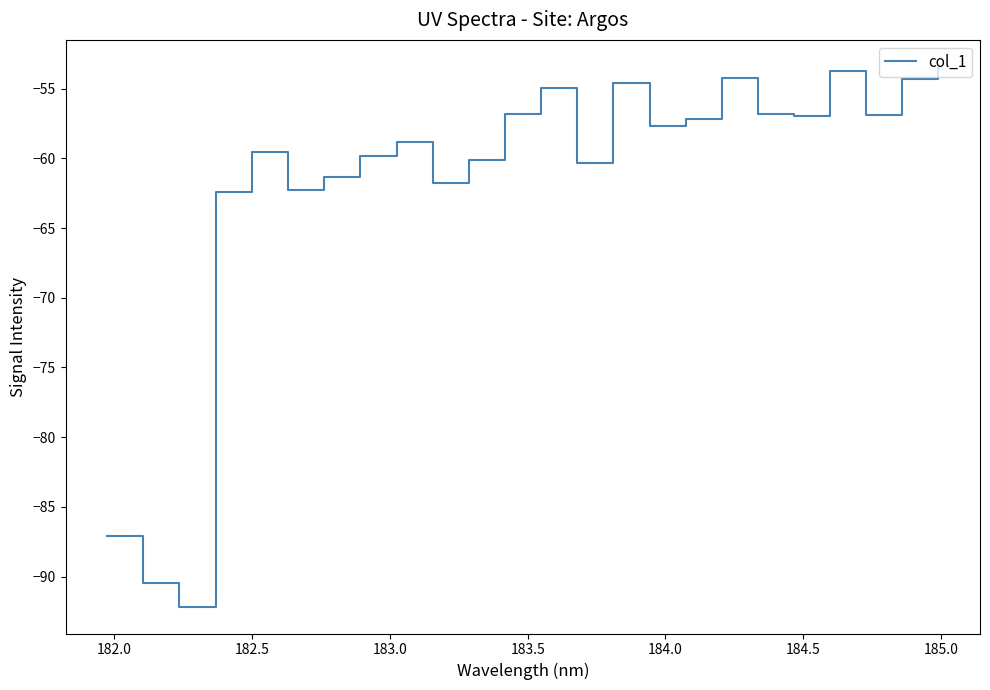

What is the difference between the maximum and minimum values?

38.7